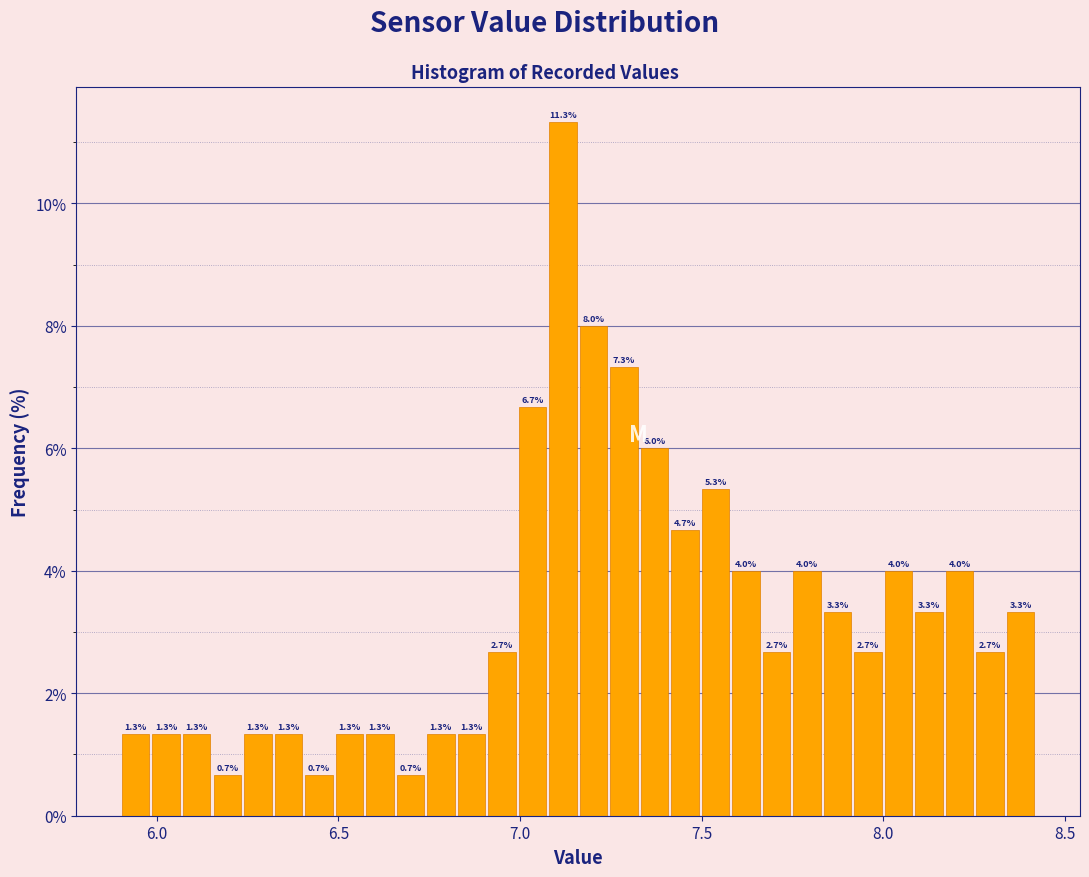

Read against the x-axis, roughly where is the centre of the tallest bar?

7.10